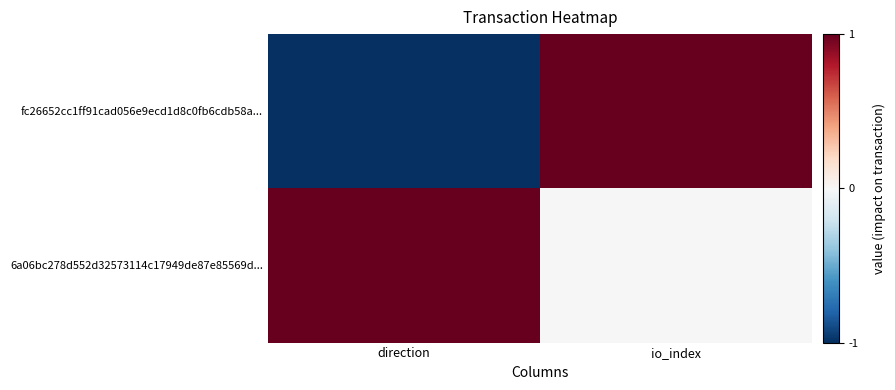

How many data points does each series have?

2